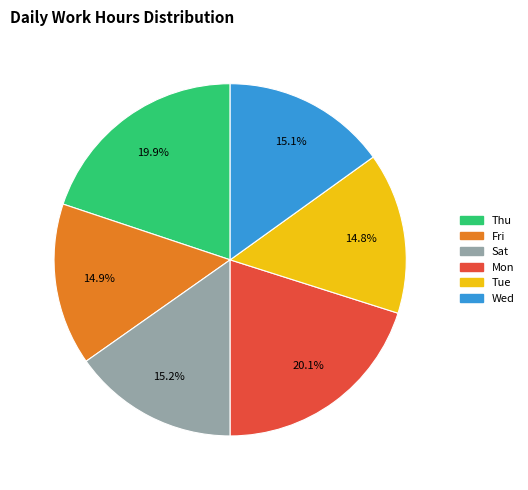

Does any single category account for the majority?

No